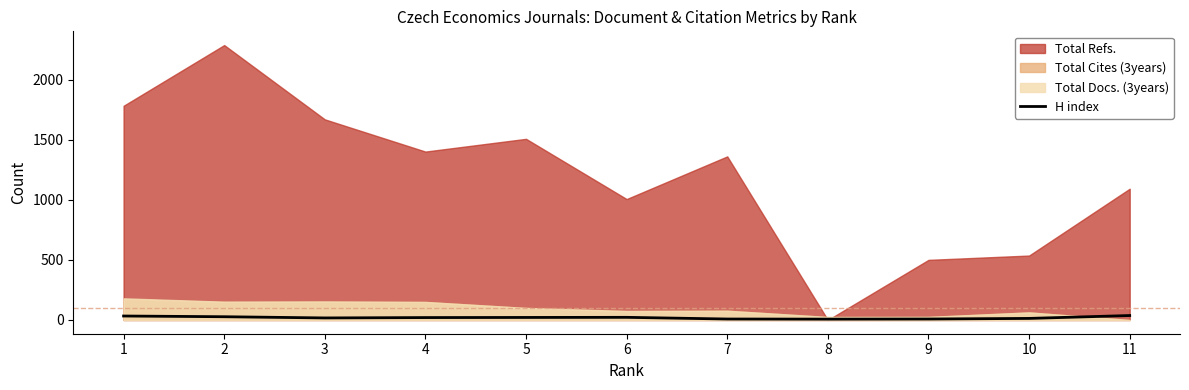

What is the sum of all values?

213